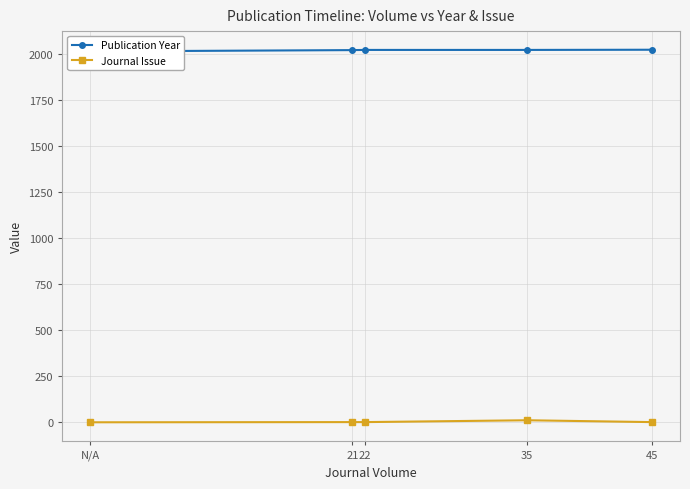

What position from the right is 21?

4